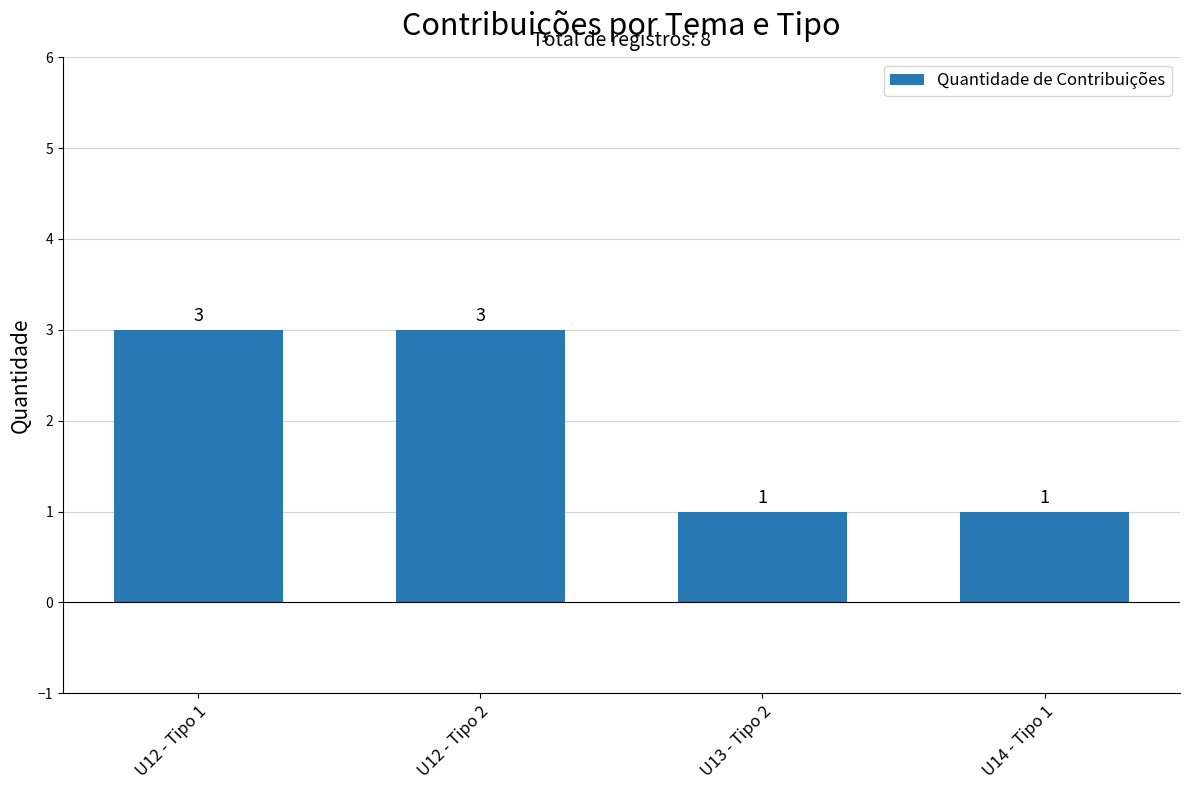

What is the greatest value displayed?

3